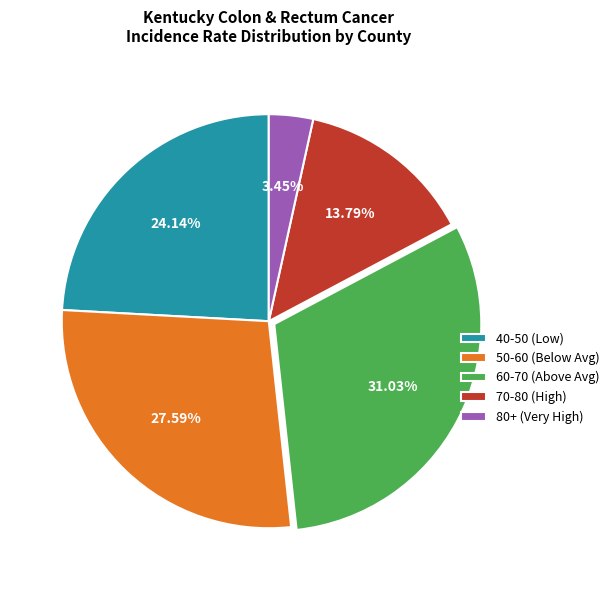

Which slice is the largest?

60-70 (Above Avg)